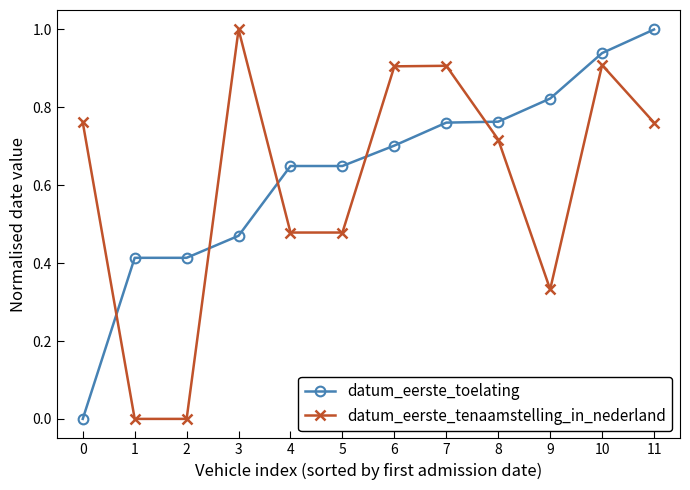

True or false: datum_eerste_toelating and datum_eerste_tenaamstelling_in_nederland cross at least once.

True